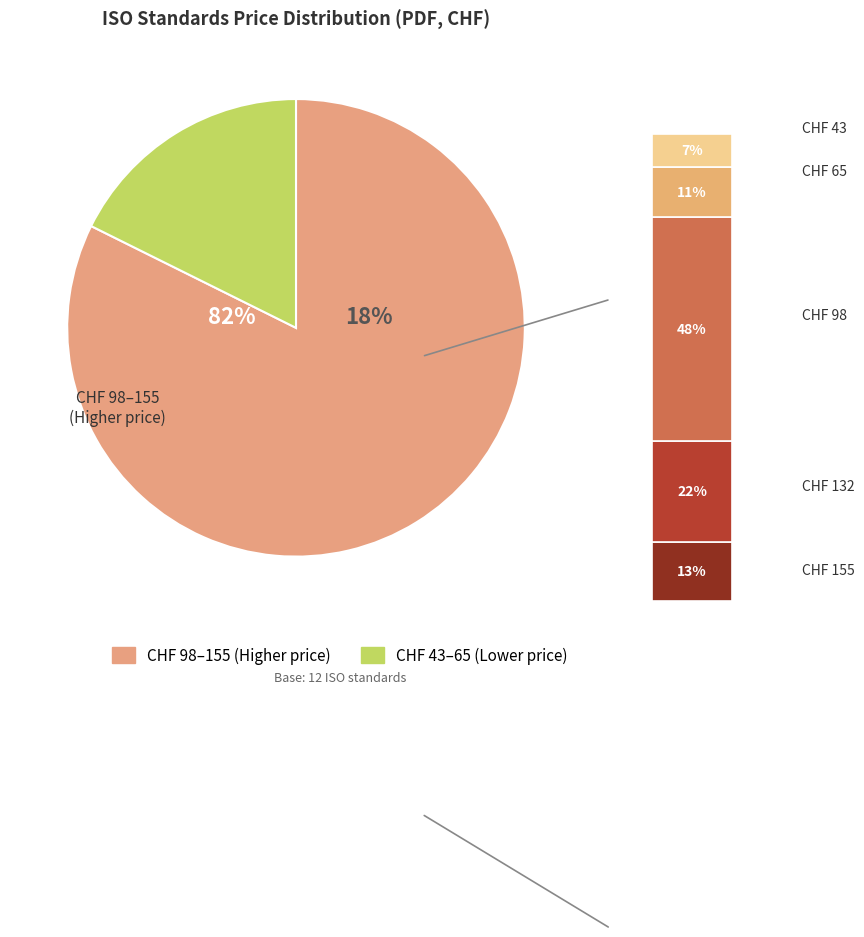

Is ISO 17560:2014 the majority of the pie?

No